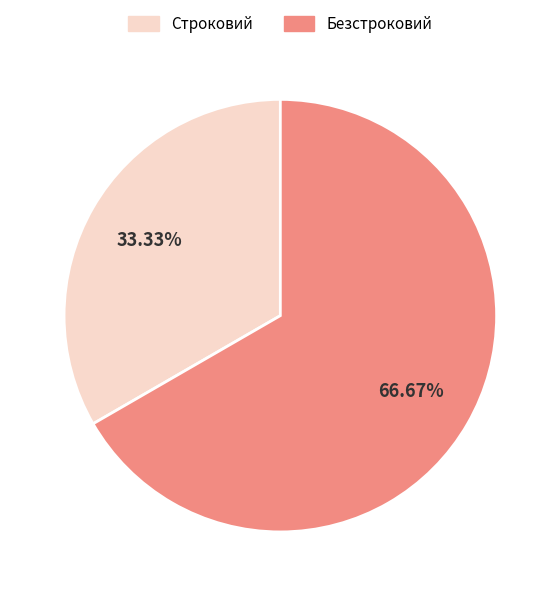

Rank the categories by value from highest to lowest.

Безстроковий, Строковий